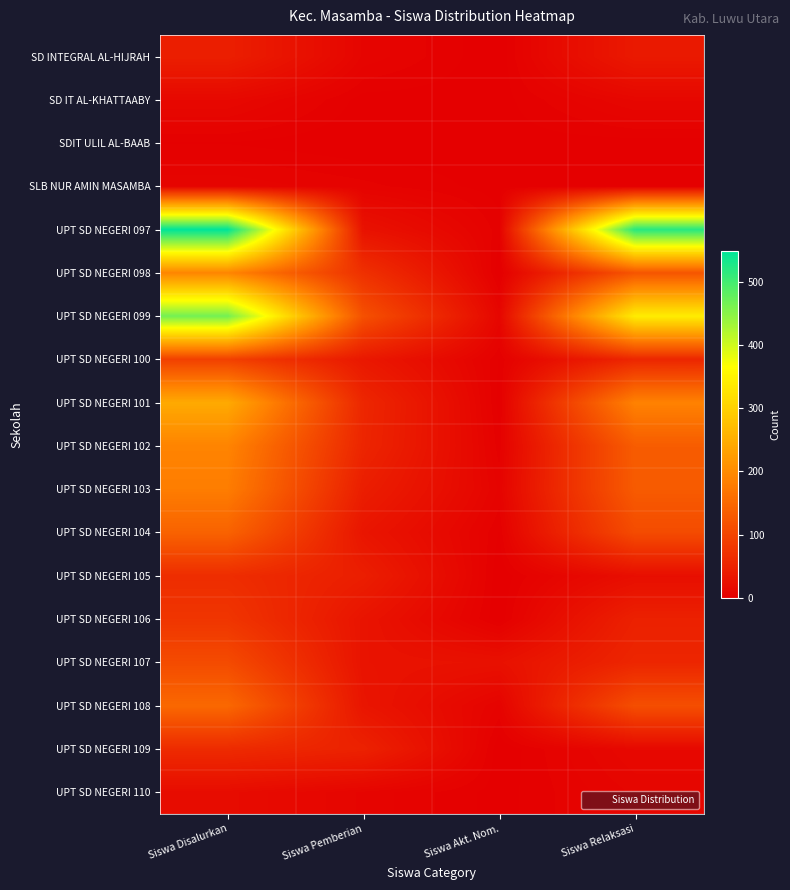

How many categories are shown in the chart?

4